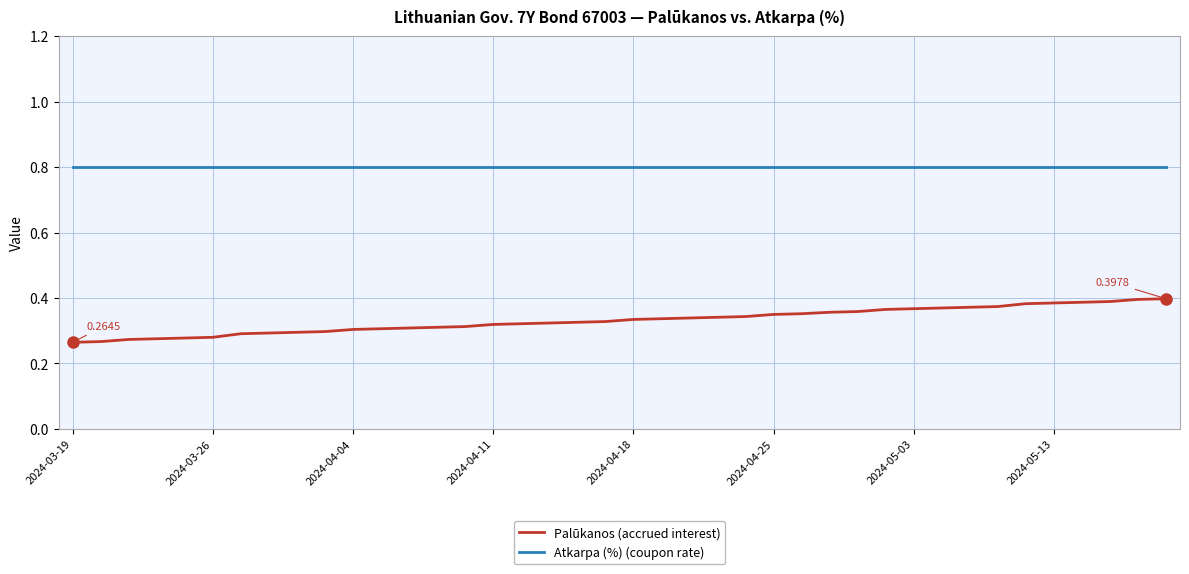

What is the maximum value shown in the chart?

0.8